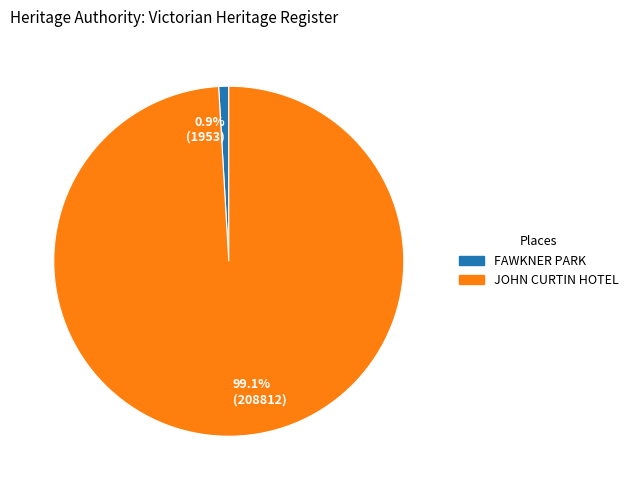

How many slices are in this pie chart?

2